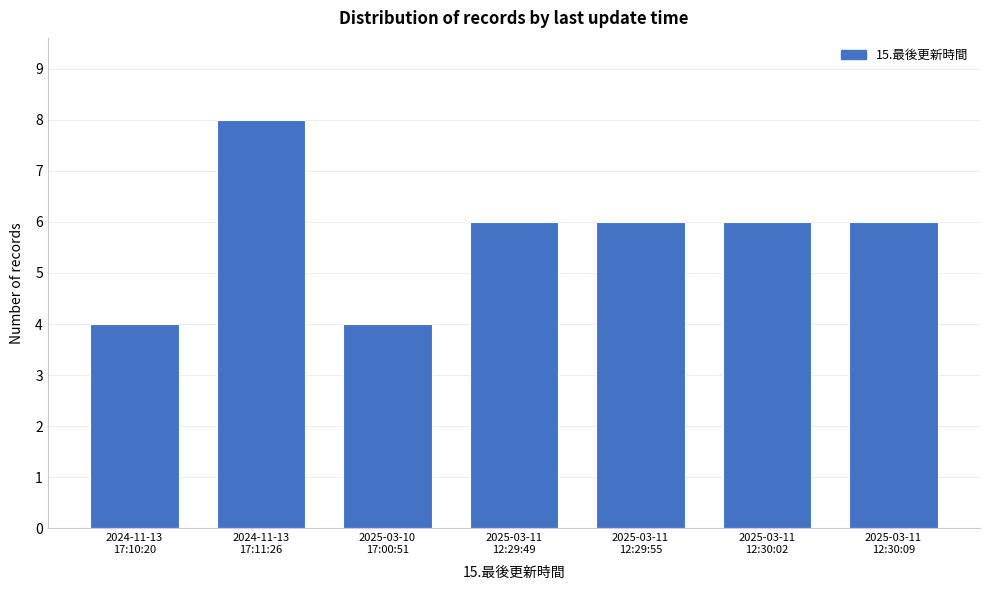

Reading left to right, what are all the values shown in this chart?

4	8	4	6	6	6	6